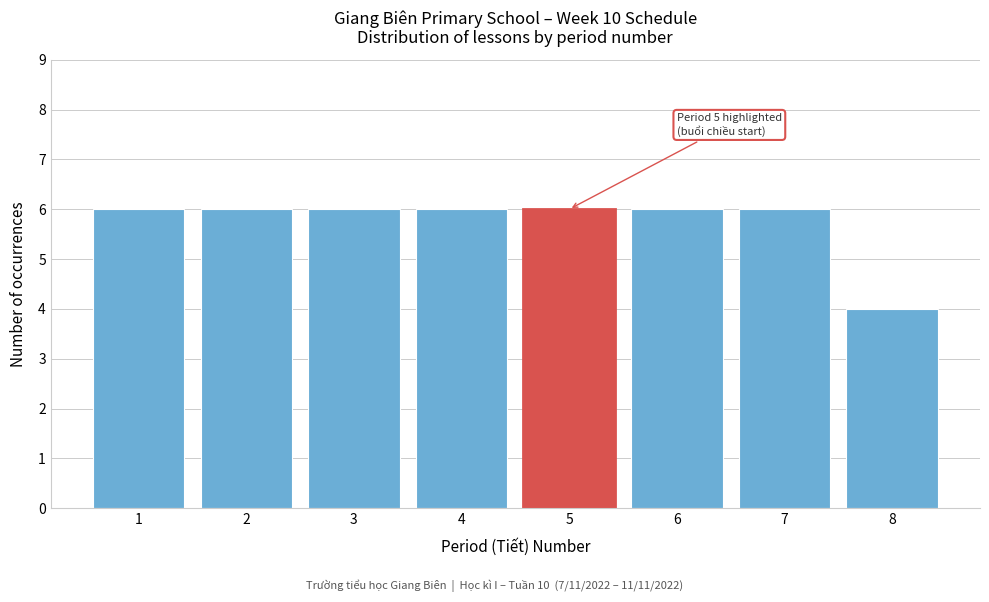

Reading right to left, what are all the values shown in this chart?

8=4	7=6	6=6	5=6	4=6	3=6	2=6	1=6